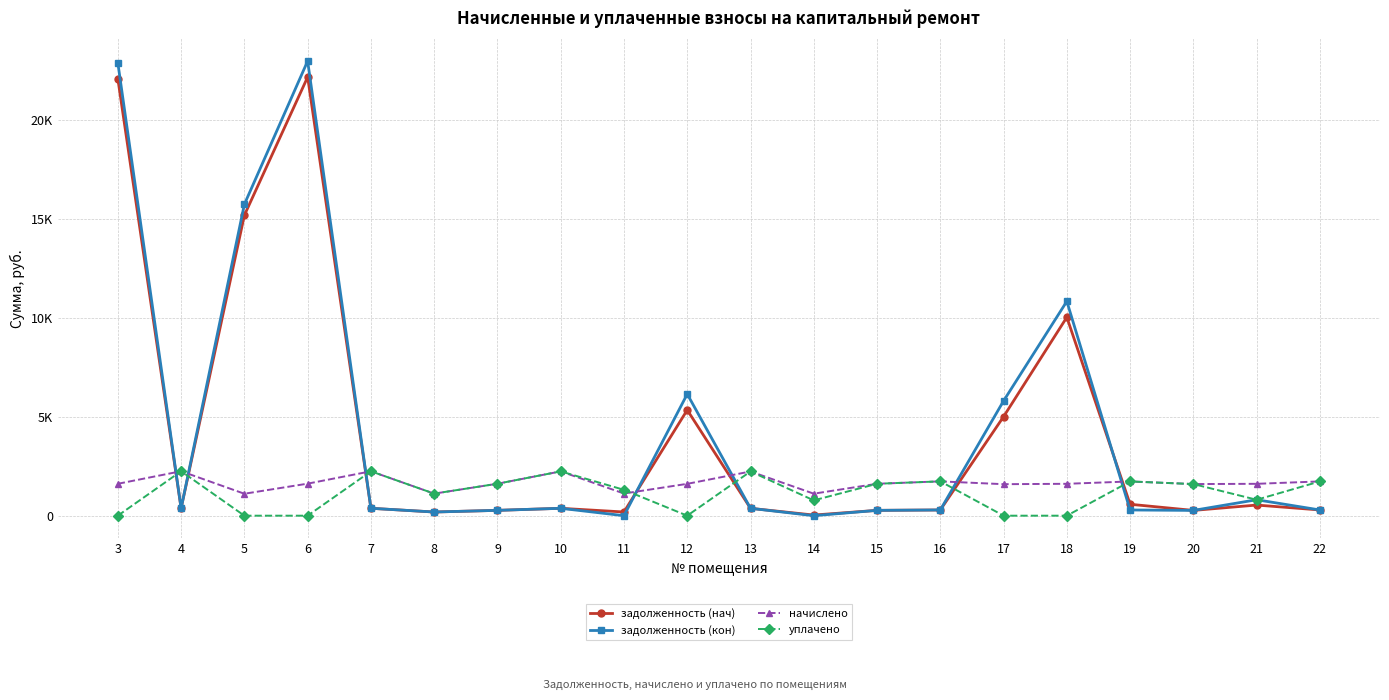

Is this an area chart (filled region under the line)?

No